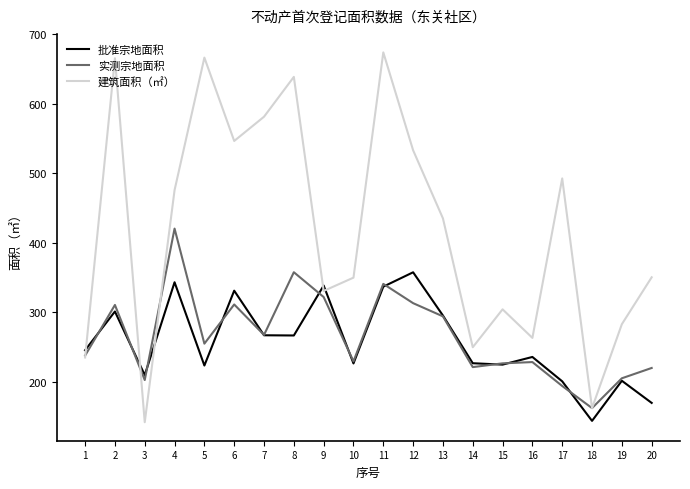

At how many categories does at least one series exceed 229?

18